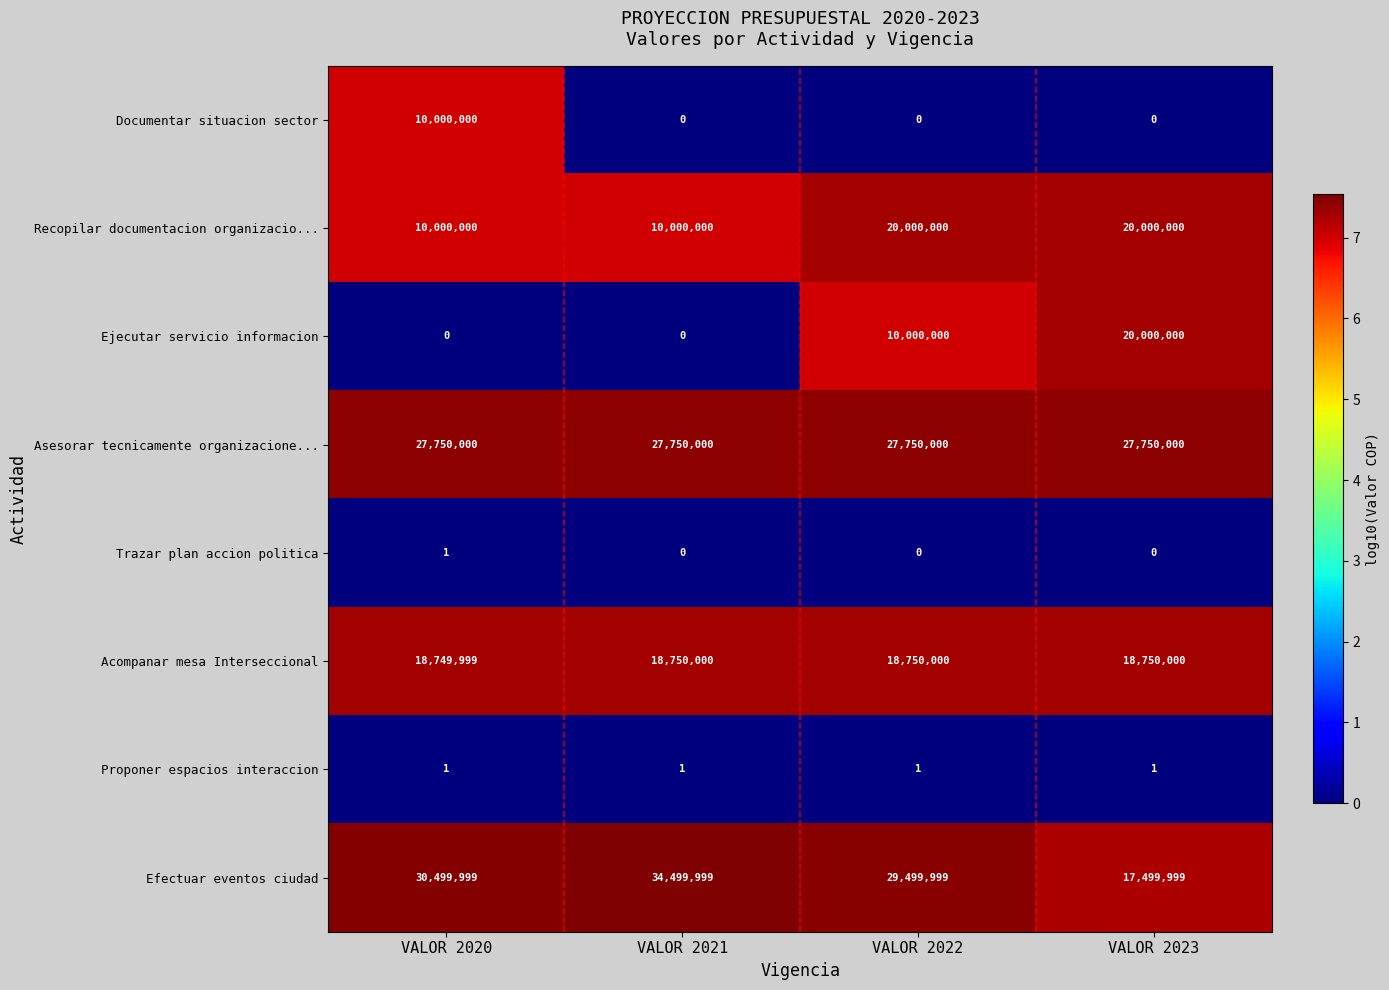

What is the minimum value for Acompanar mesa Interseccional?

18749999